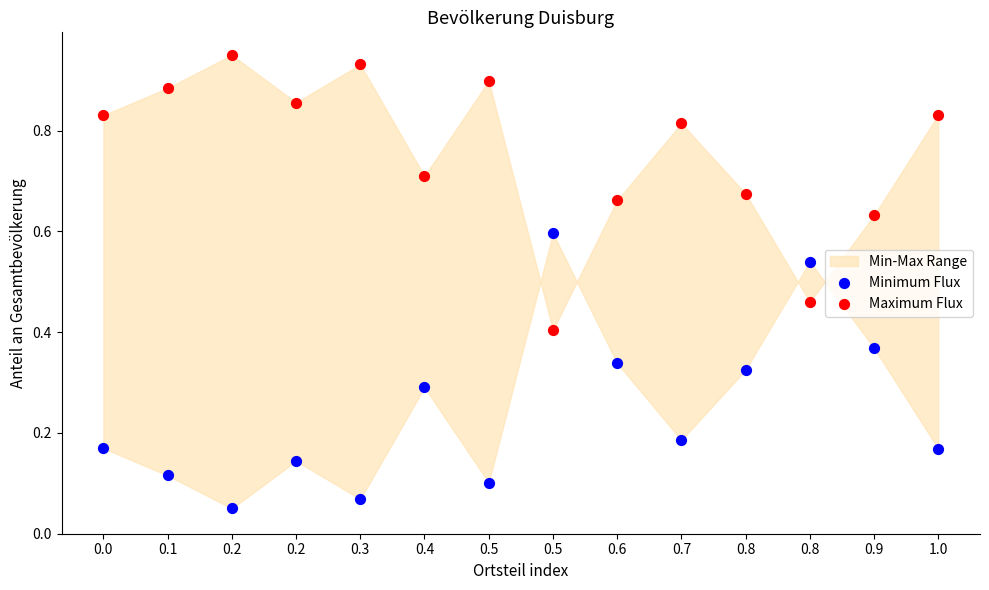

Which series reaches the minimum Y coordinate?

Minimum Flux